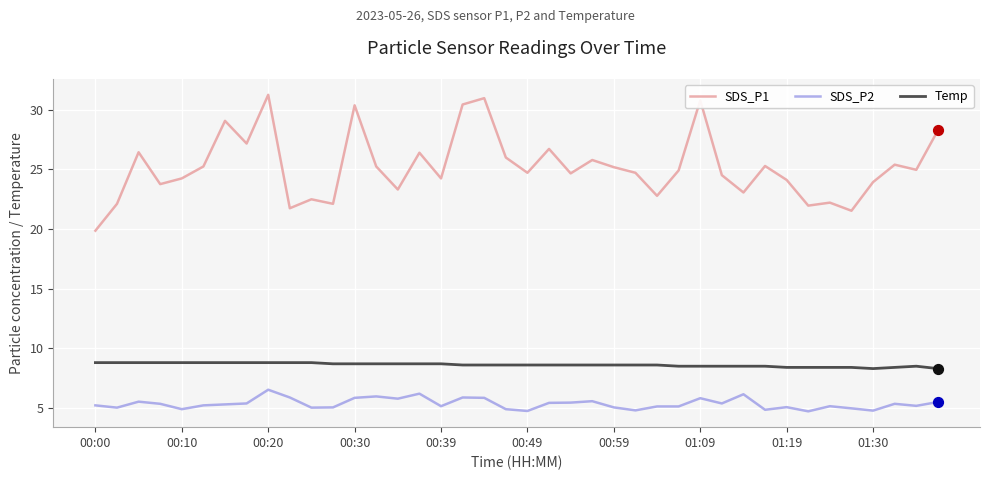

True or false: Temp and SDS_P2 intersect in this chart.

False